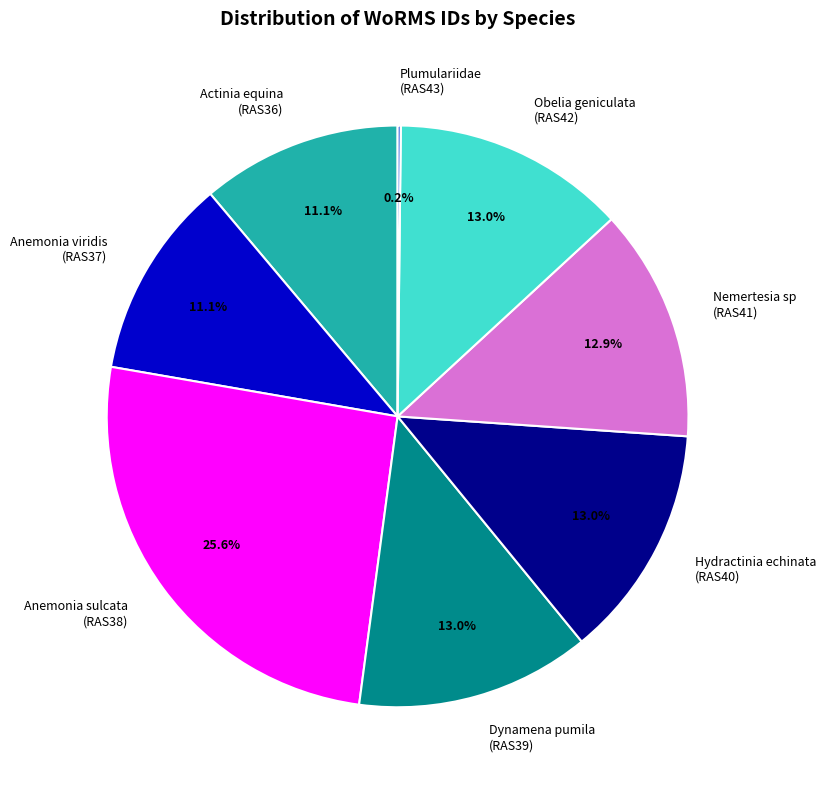

What portion of the pie excludes Obelia geniculata (RAS42)?

87.0%